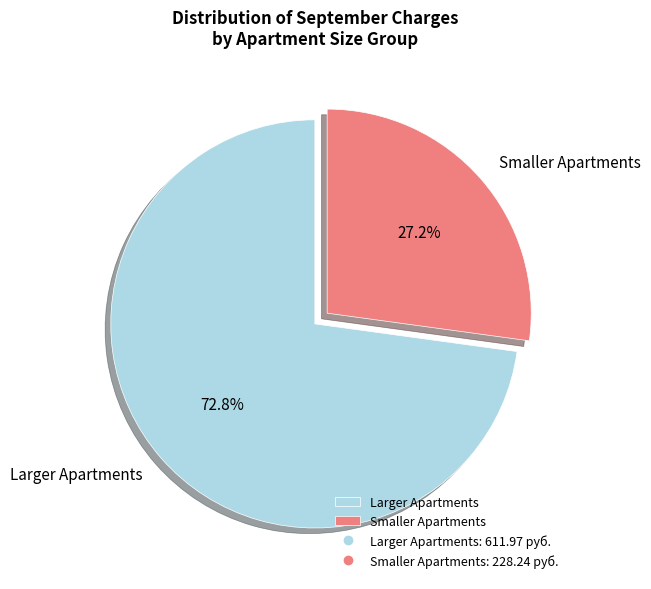

Count the number of slices in the pie.

2